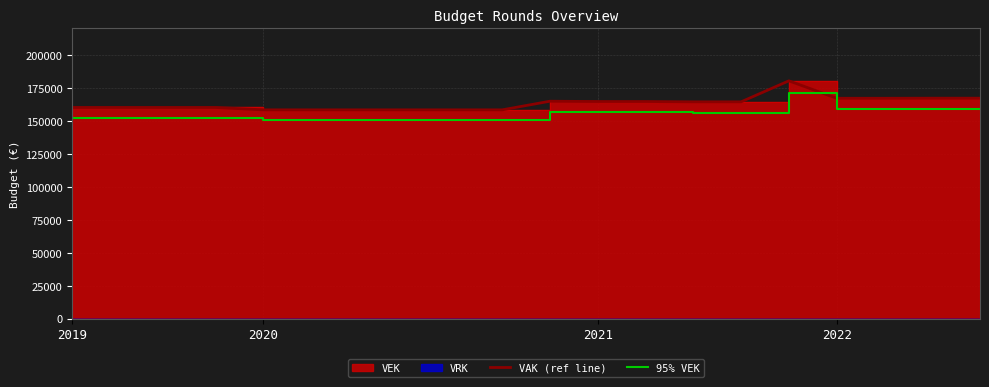

The value of 95% VEK at 2019 is 49201.3. True or false?

False